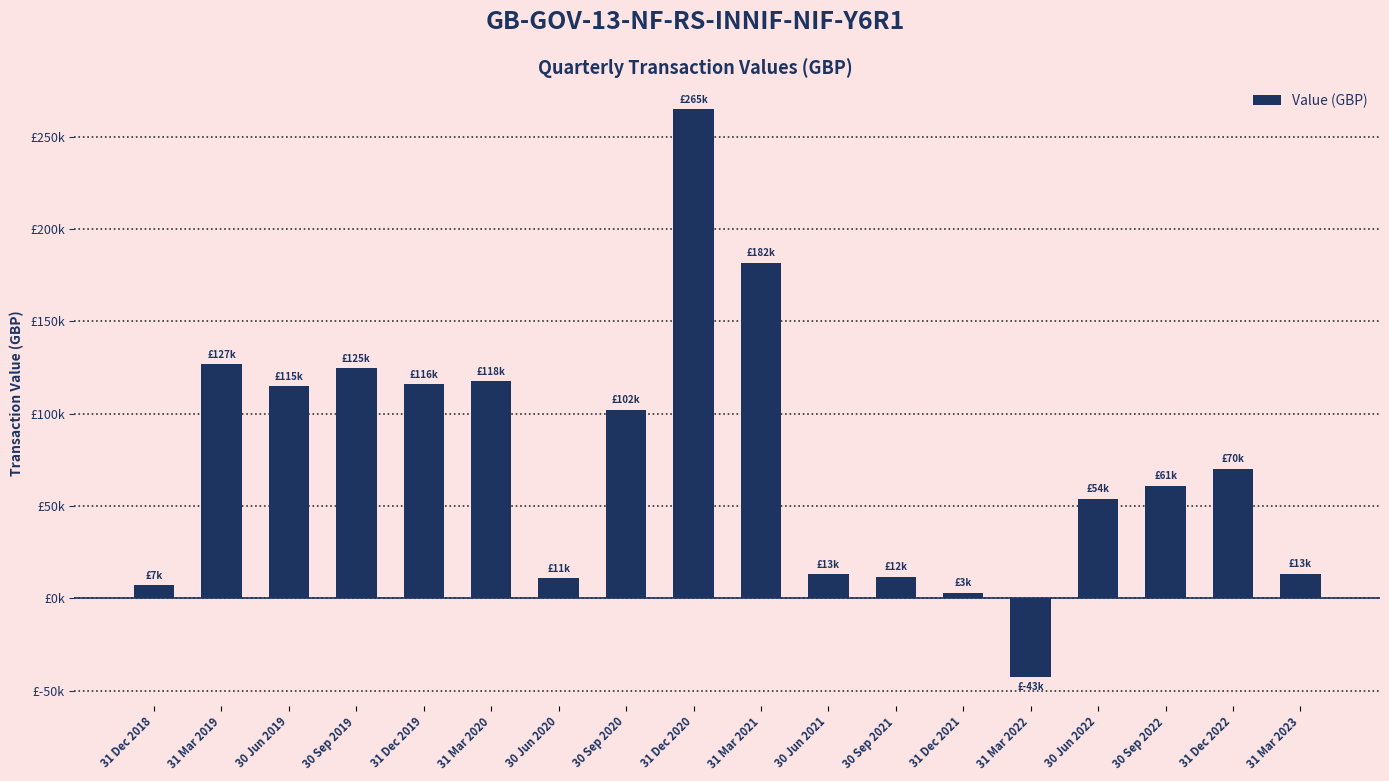

At which label does the data first exceed 70255?

31 Mar 2019